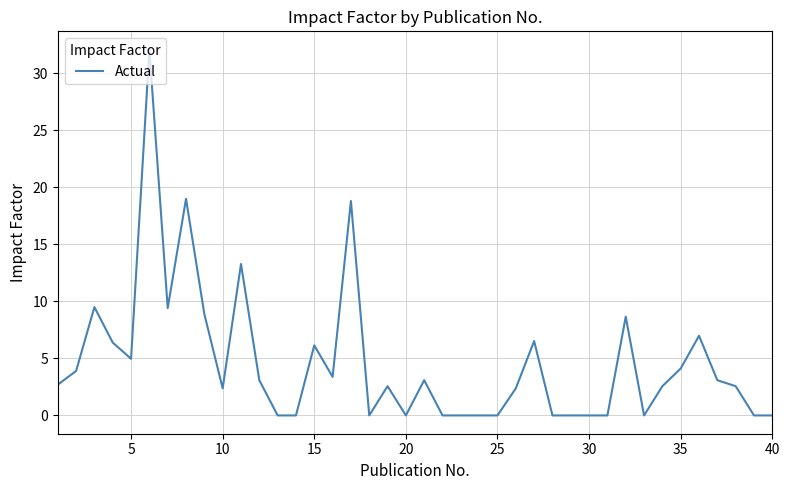

What is the greatest value displayed?

32.1